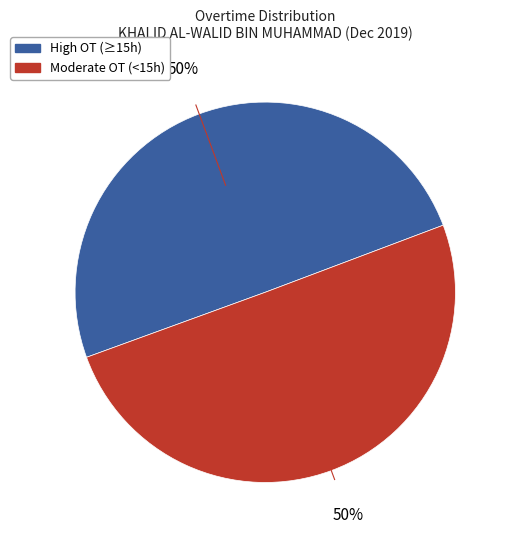

To the nearest percent, what is the average slice percentage?

50%